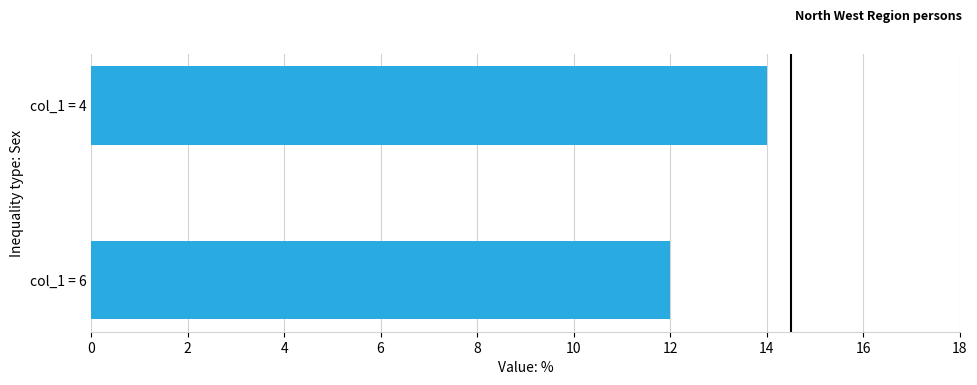

What is the average value?

13